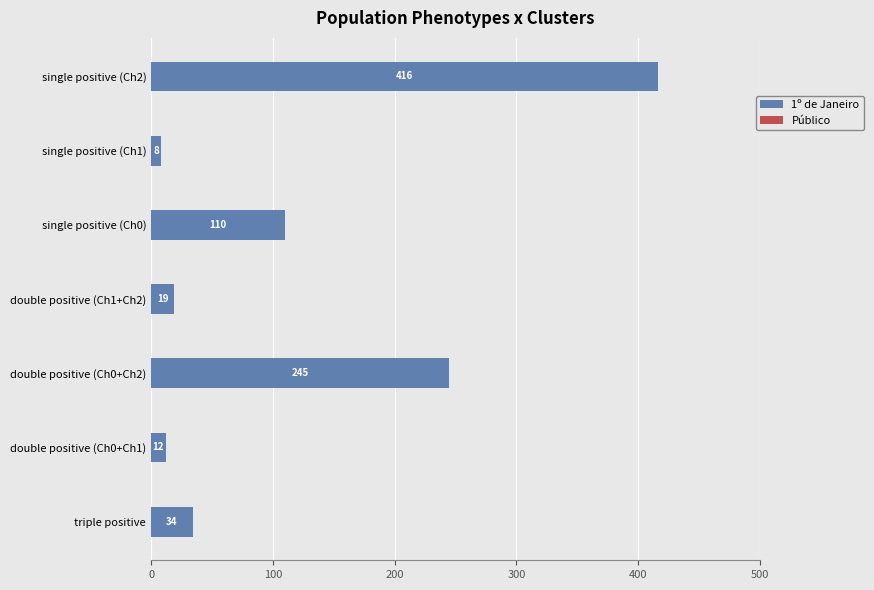

Which category has the lowest value across all series?

single positive (Ch1)